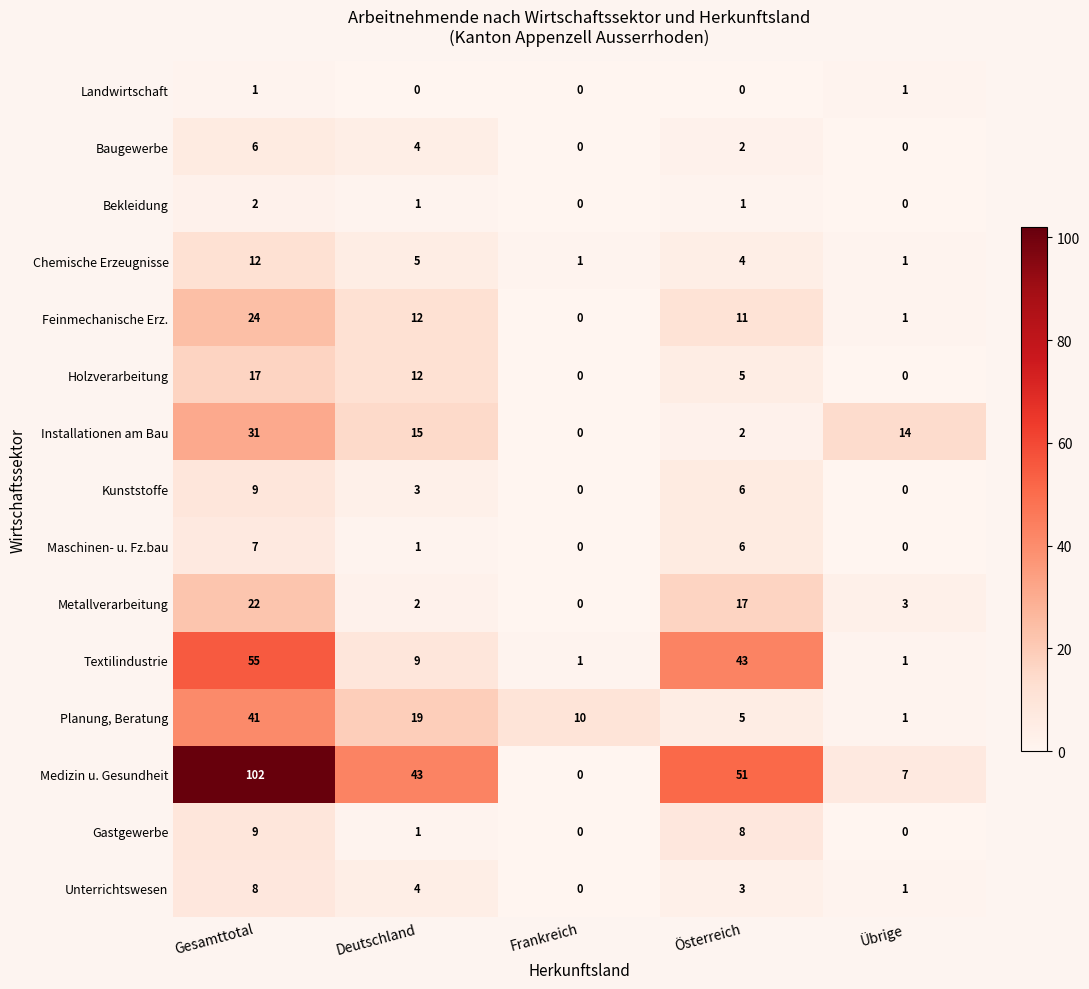

Is the value of Baugewerbe at Deutschland greater than the value of Feinmechanische Erz. at Frankreich?

Yes